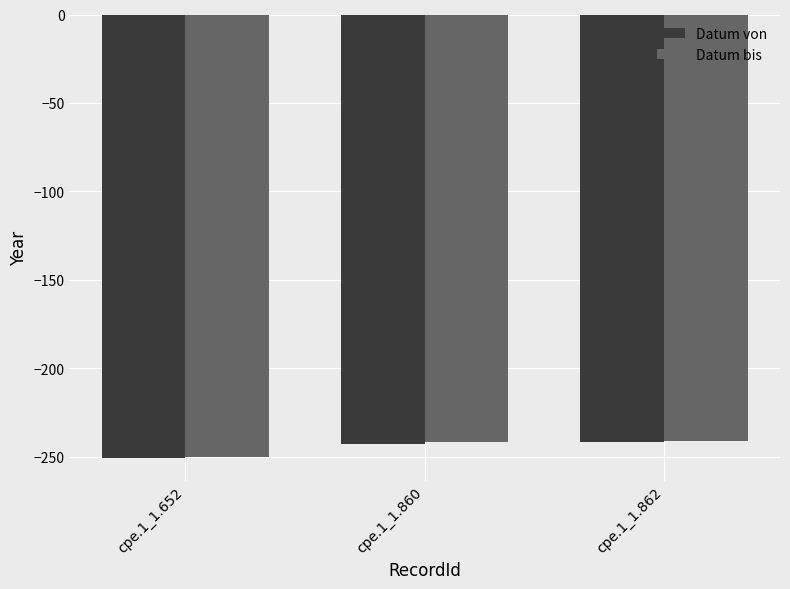

The value of Datum bis at cpe.1_1.652 is -250. True or false?

True